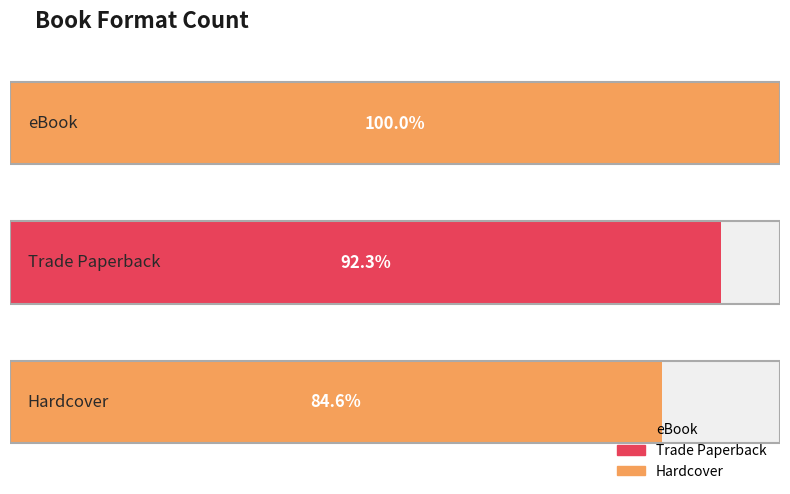

What position from the right is eBook?

3